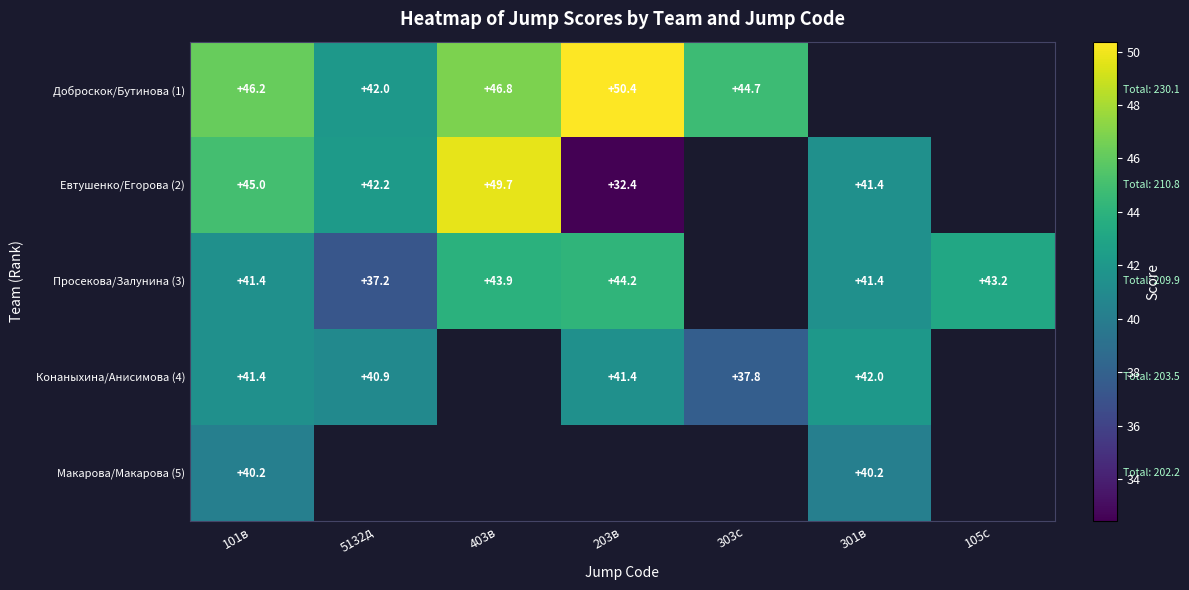

What is the difference between the Евтушенко/Егорова (2) values at 203в and 101в?

12.6